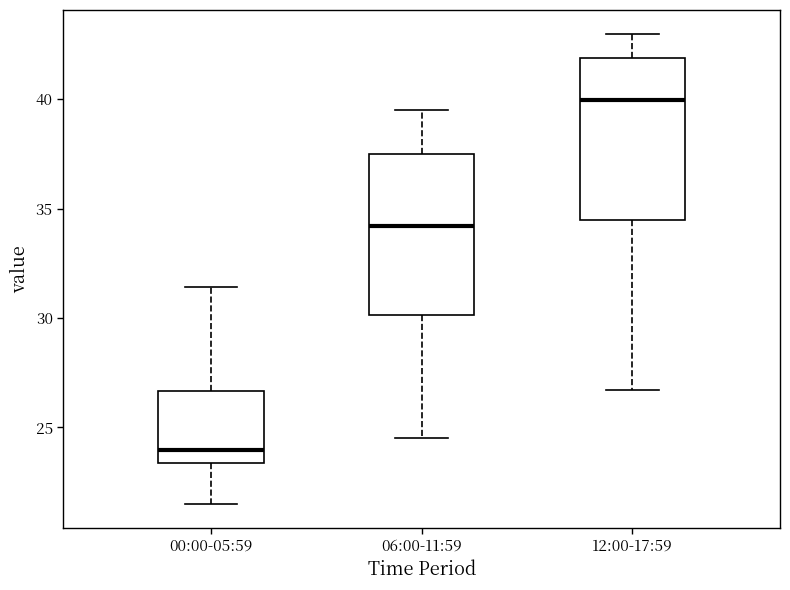

Which box's median line is the lowest?

00:00-05:59